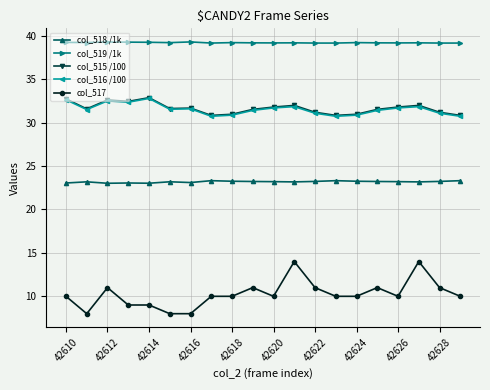

True or false: col_517 and col_516 /100 cross at least once.

False